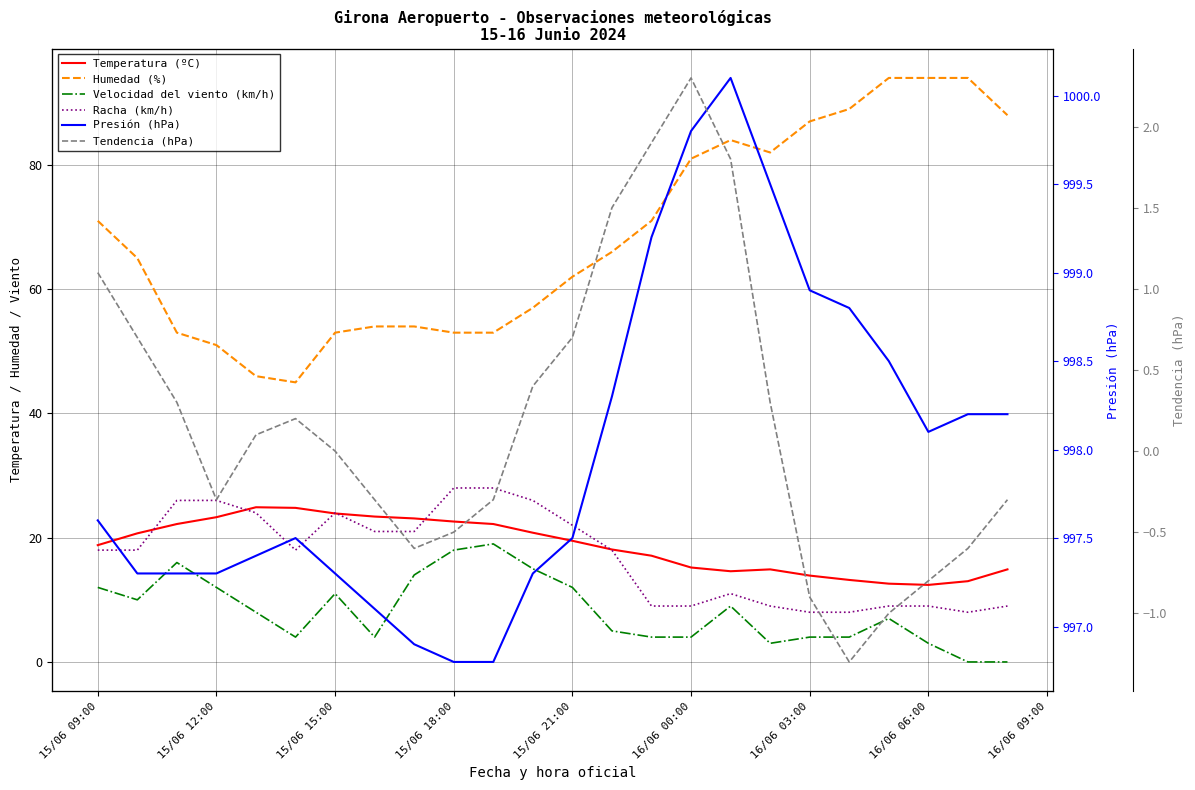

Is it true that Racha (km/h) equals 37.7 at 15/06 18:00?

False